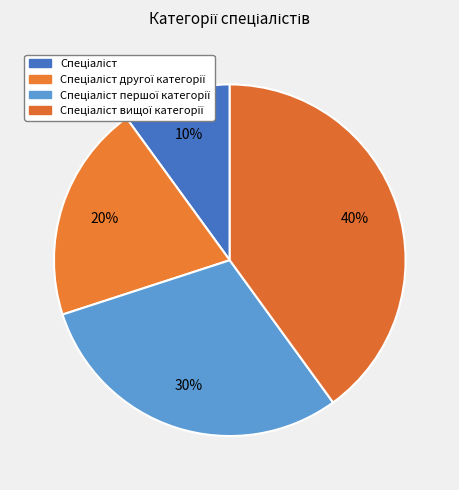

Which category has the smallest portion of the pie?

Спеціаліст